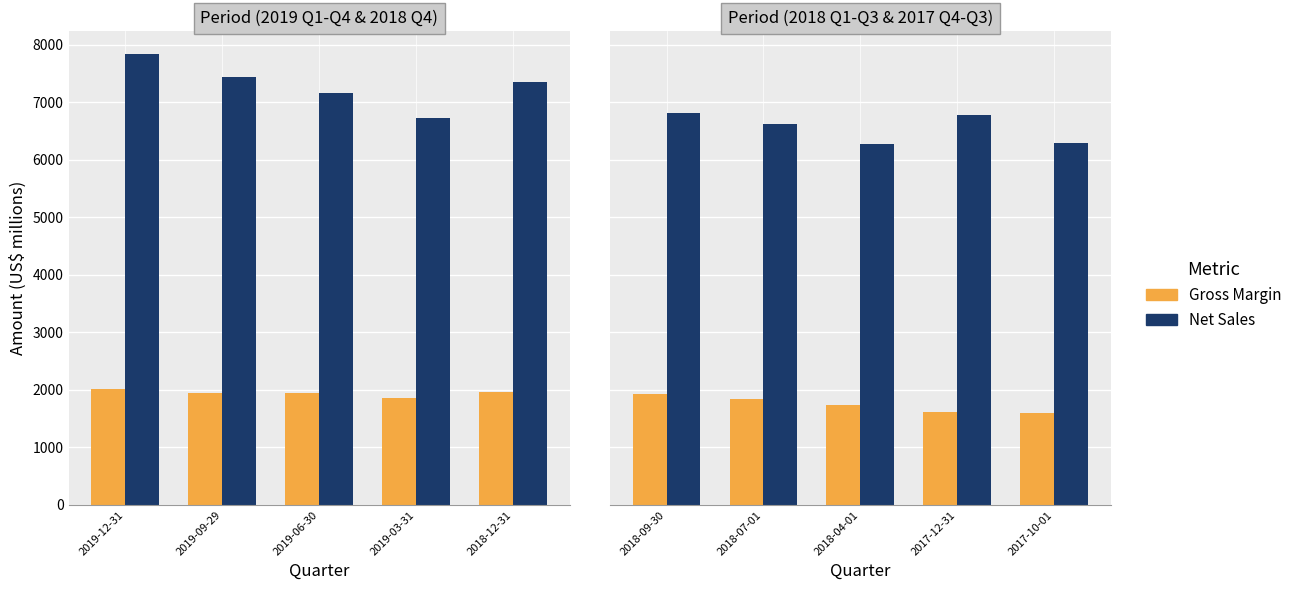

Which series changed the most between 2018-09-30 and 2018-07-01?

Net Sales